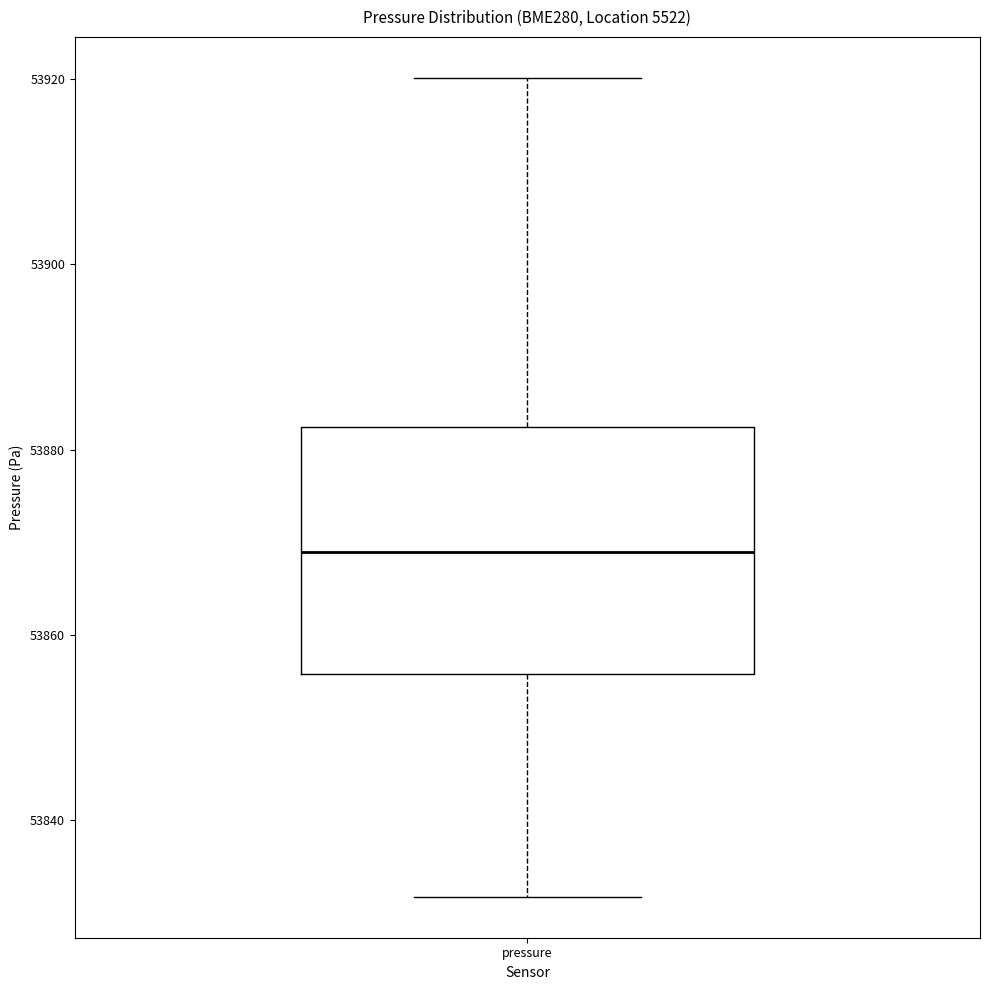

Read this box plot against the y-axis: the position of the median line, the range covered by the box, and the ends of both whiskers. The values are not printed on the chart, so give them approximately, as read against the axis.

median 53868, box 53856 to 53882, whiskers 53832 to 53920